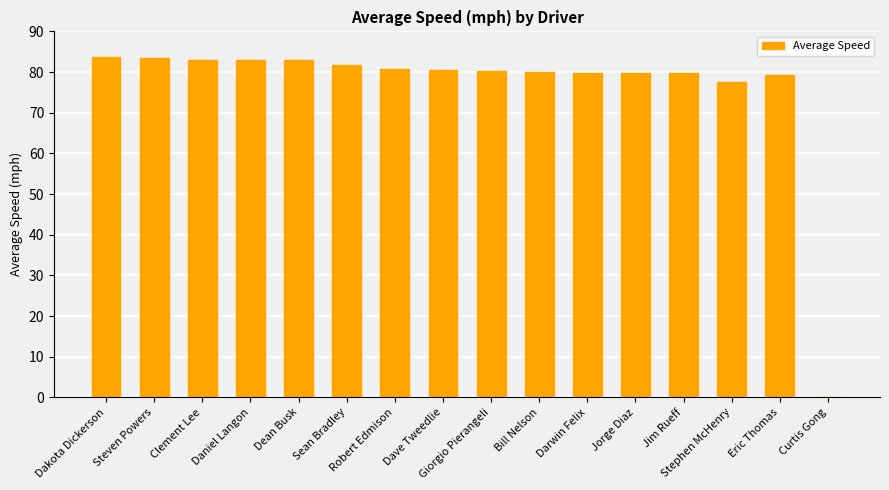

What is the sum of all values?

1215.5